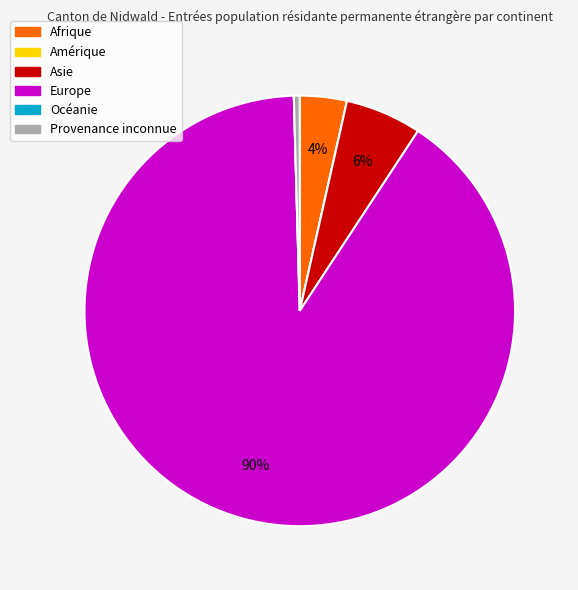

Which category has the biggest portion of the pie?

Europe